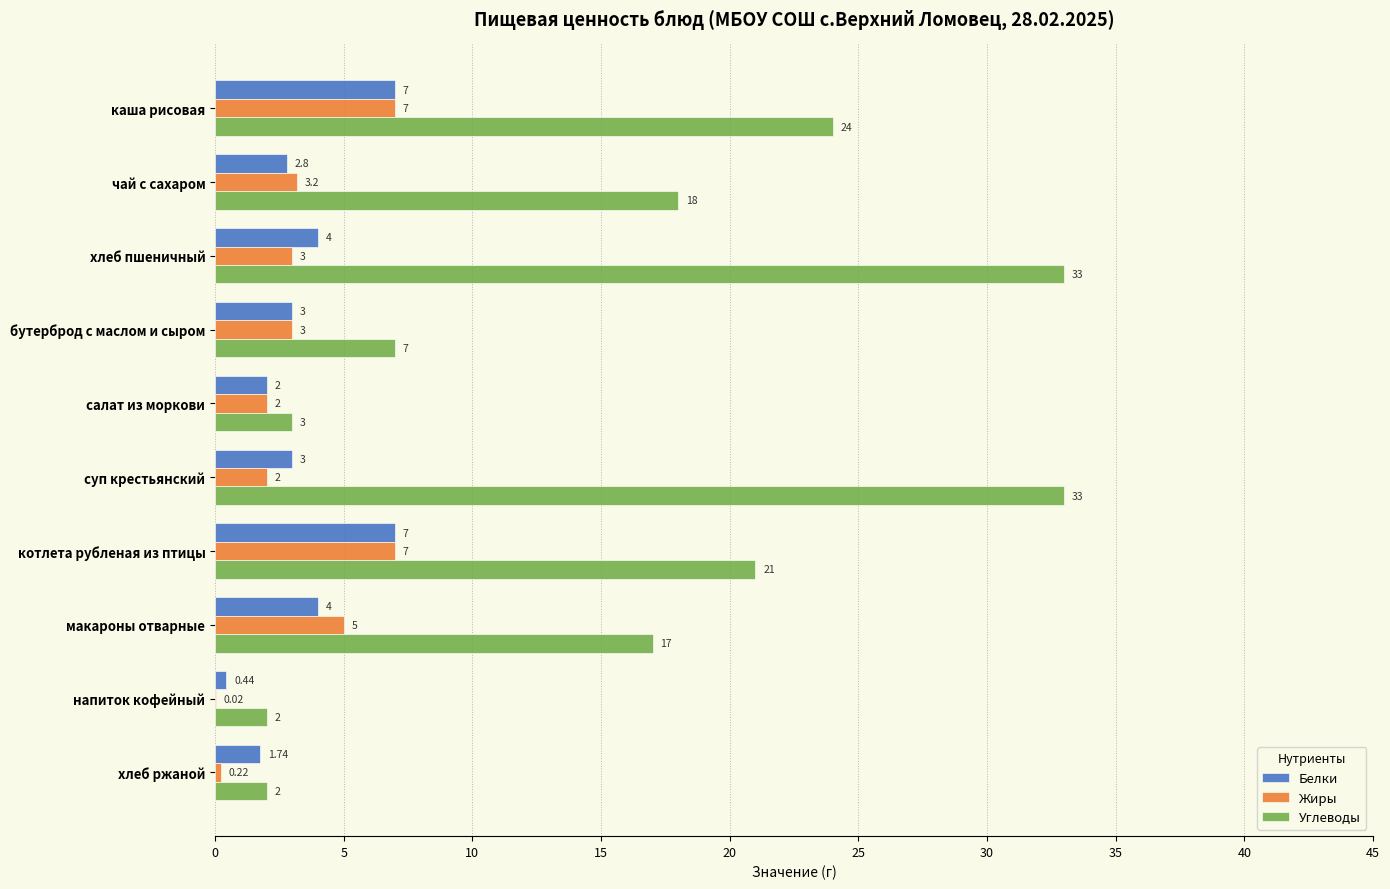

Where is Углеводы nearest to the value 17?

макароны отварные